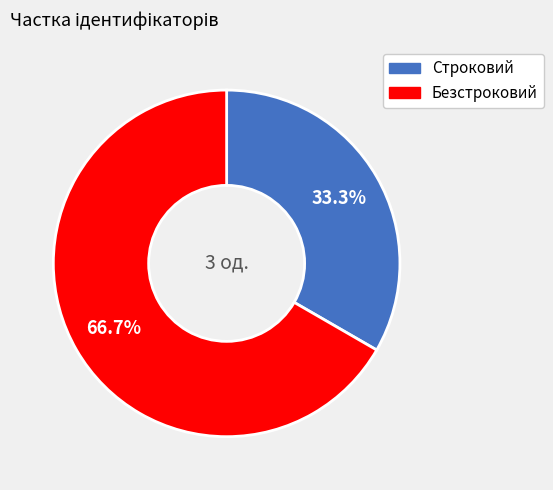

Is it true that Безстроковий is 67% of the pie?

True